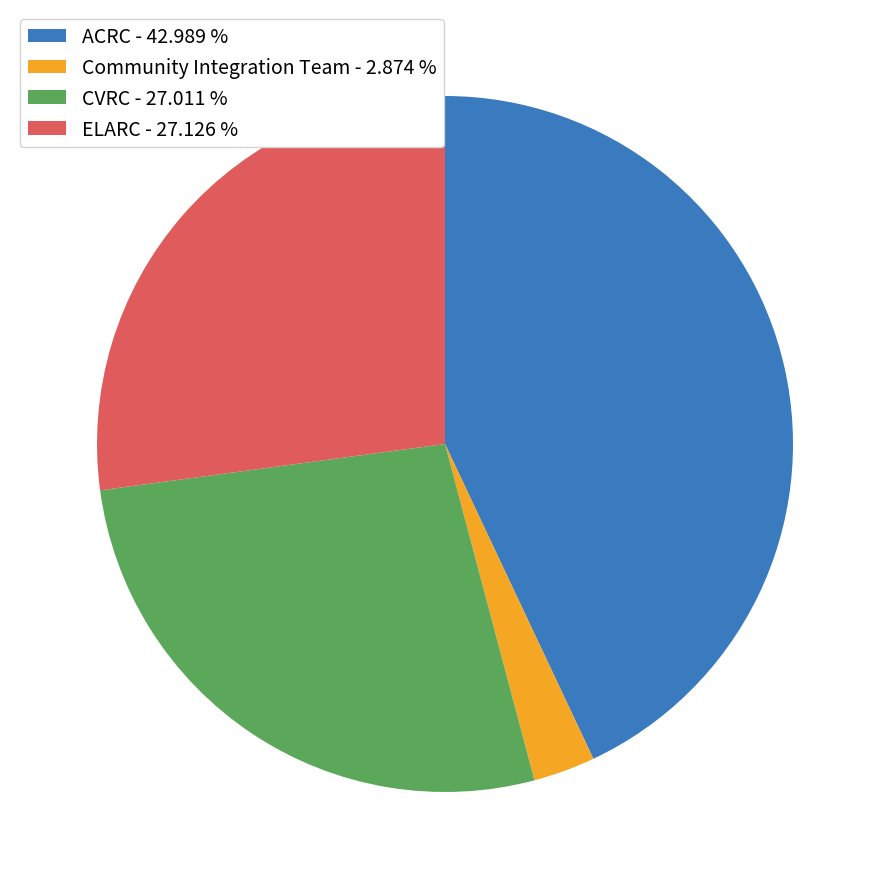

Is ELARC the majority of the pie?

No